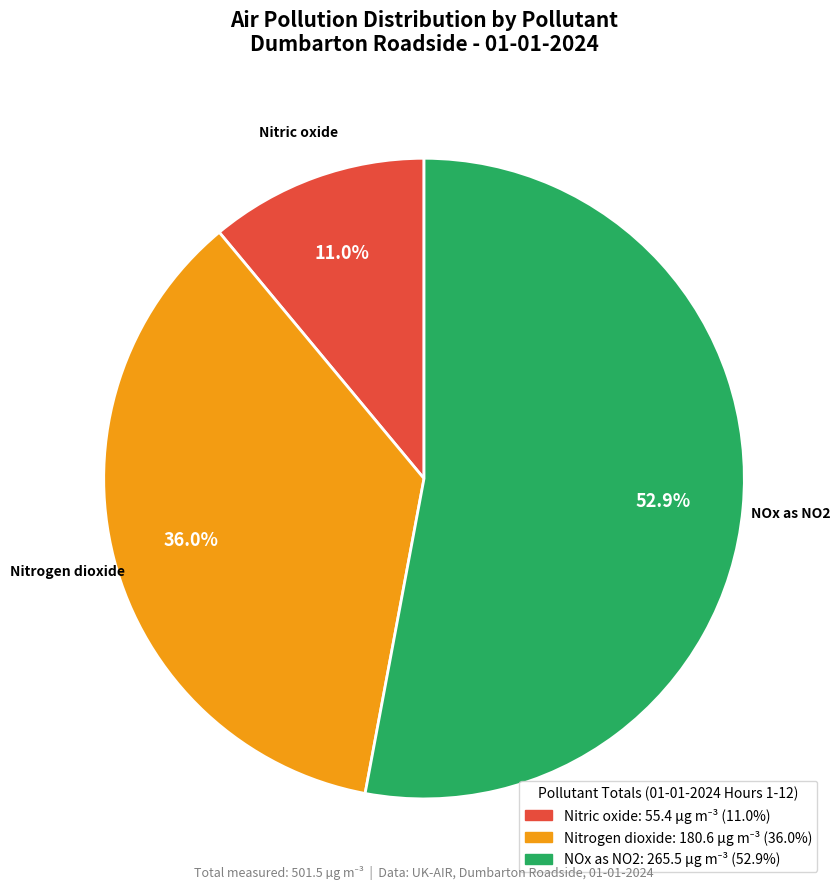

Between Nitric oxide and Nitrogen dioxide, which is larger?

Nitrogen dioxide